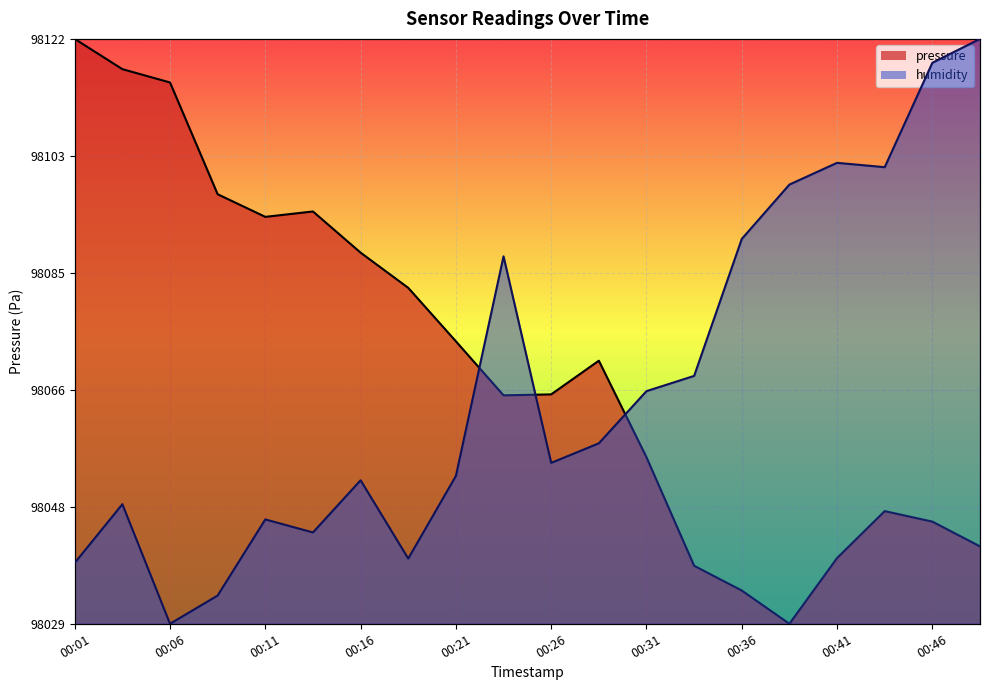

What is the difference between the pressure values at 00:43 and 00:13?

153.7